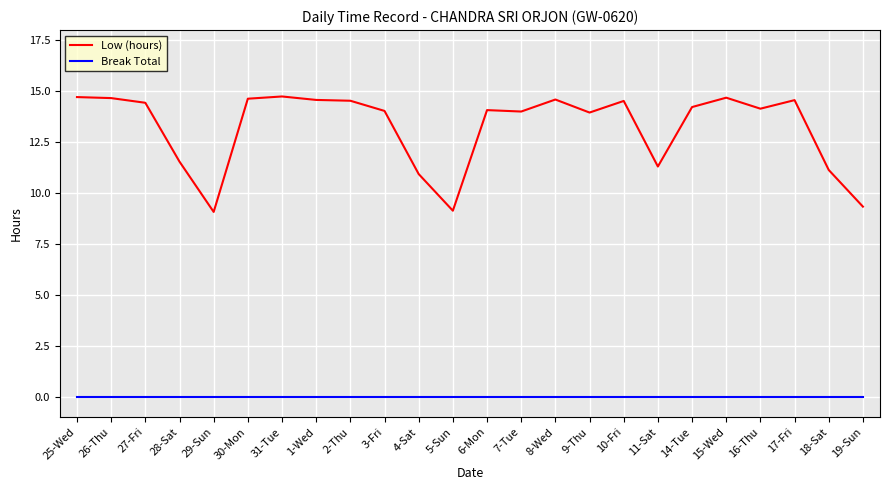

Which series has the largest total across all categories?

Low (hours)